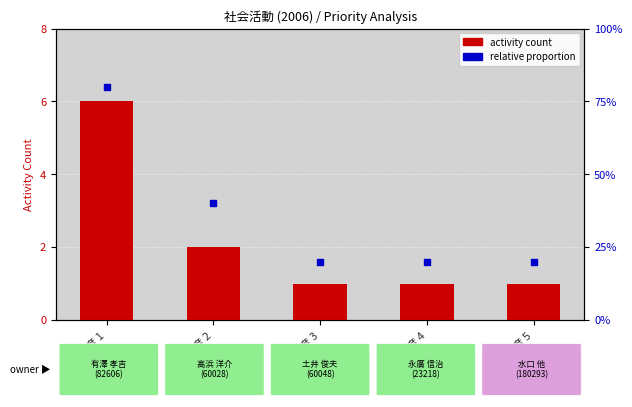

At how many categories does at least one series exceed 4?

1